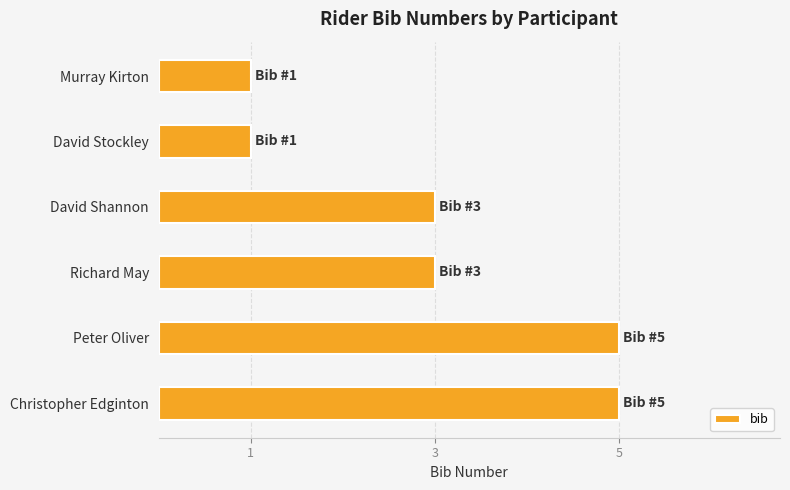

What is the difference between the second highest and minimum values?

4